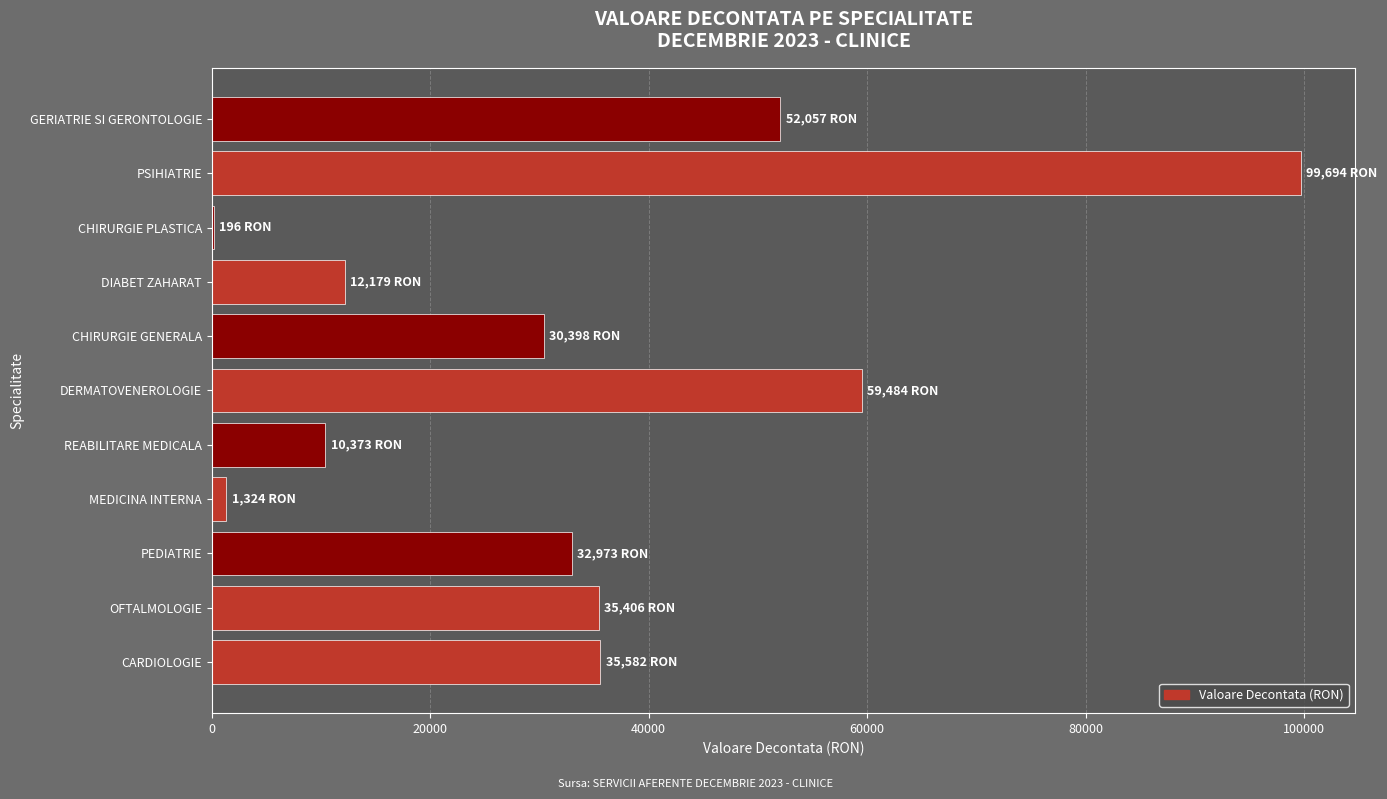

Between CHIRURGIE PLASTICA and REABILITARE MEDICALA, which is larger?

REABILITARE MEDICALA